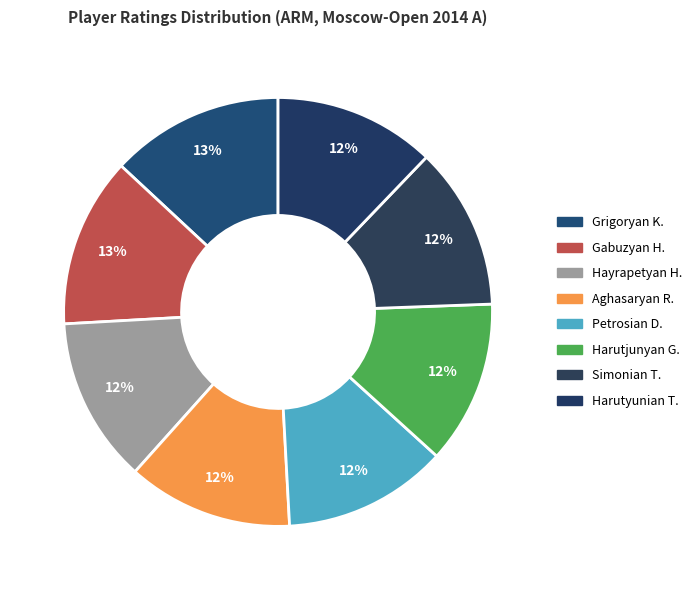

How many segments does this pie chart have?

8